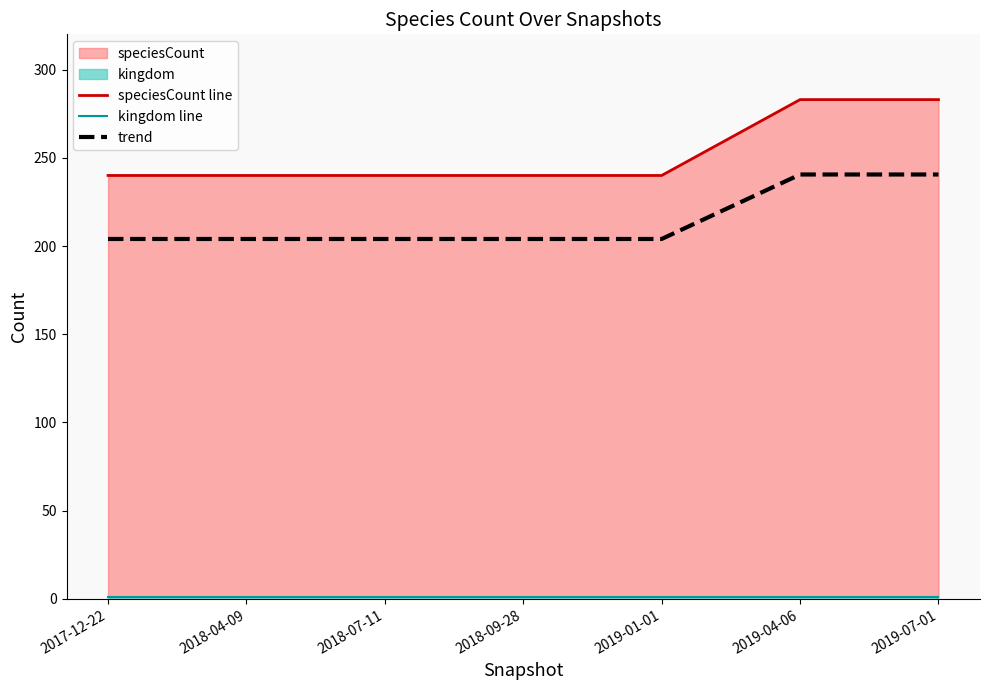

What is the label of the 6th point from the right?

2018-04-09